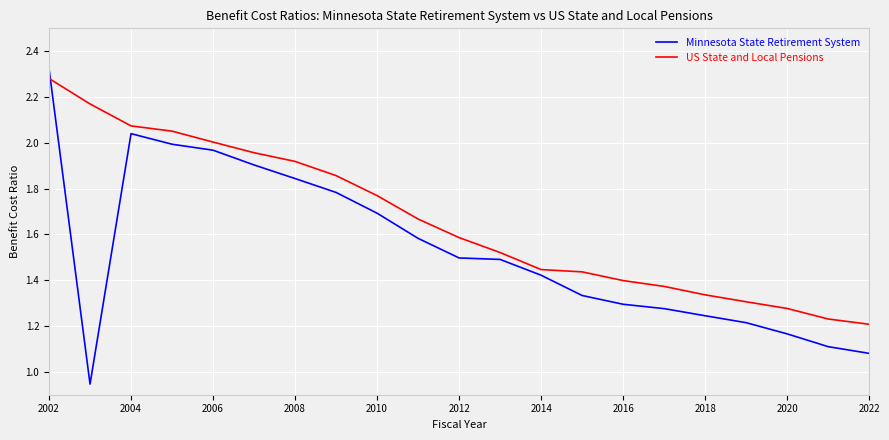

True or false: US State and Local Pensions and Minnesota State Retirement System cross at least once.

True